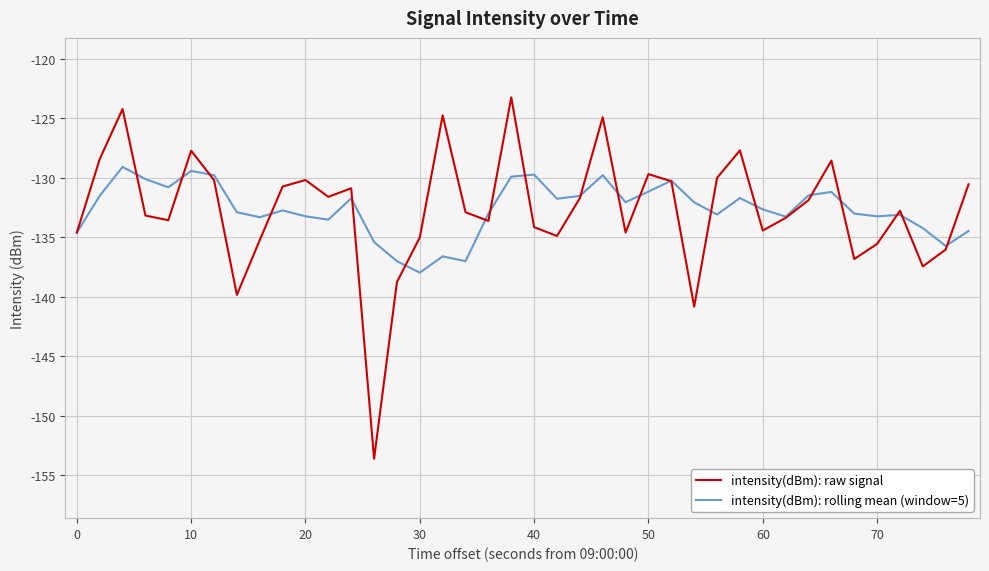

Rank the series by their maximum value, from lowest to highest.

intensity(dBm): rolling mean (window=5), intensity(dBm): raw signal